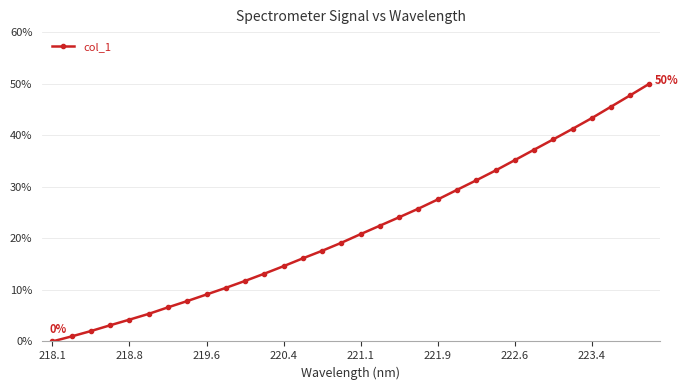

What is the value of the 8th point from the left?

7.8